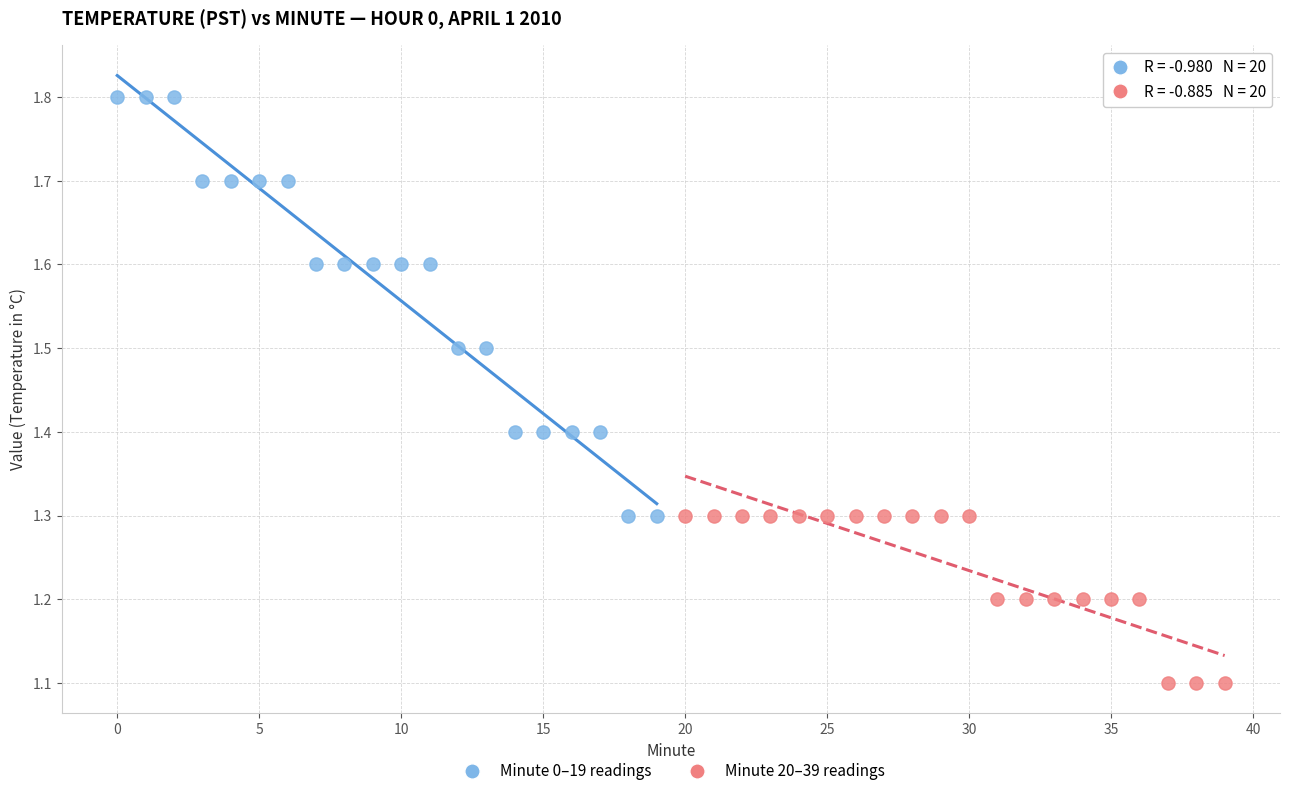

Which series reaches the maximum Y coordinate?

Minute 0–19 readings